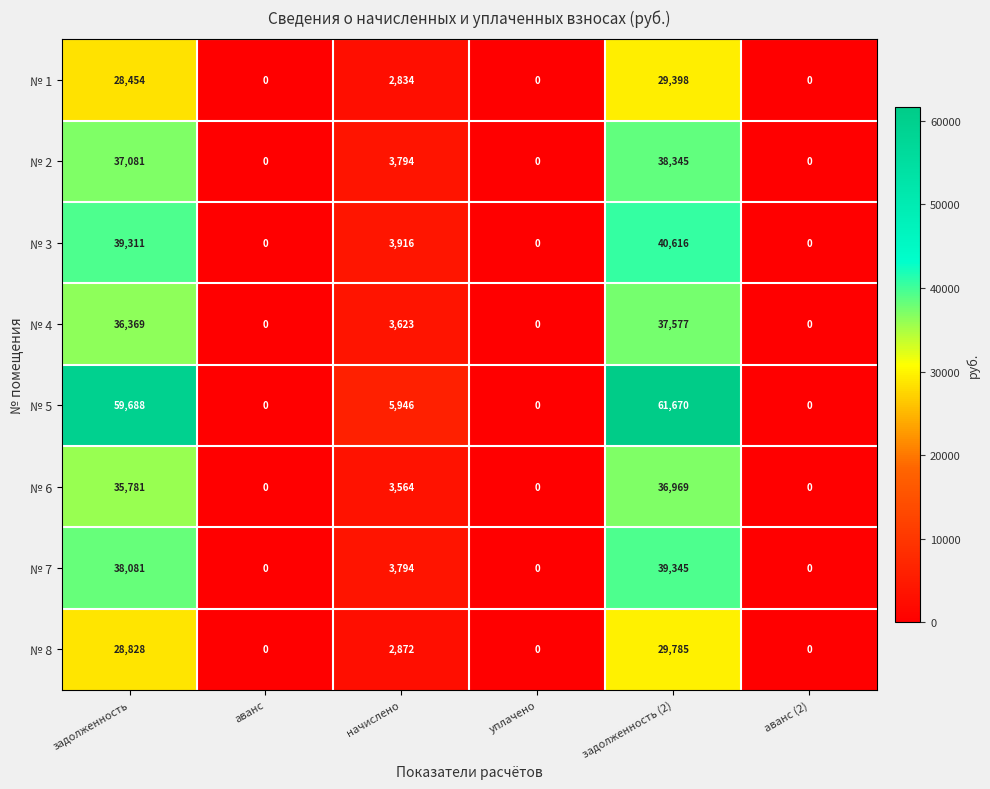

What is the maximum value shown in the chart?

61670